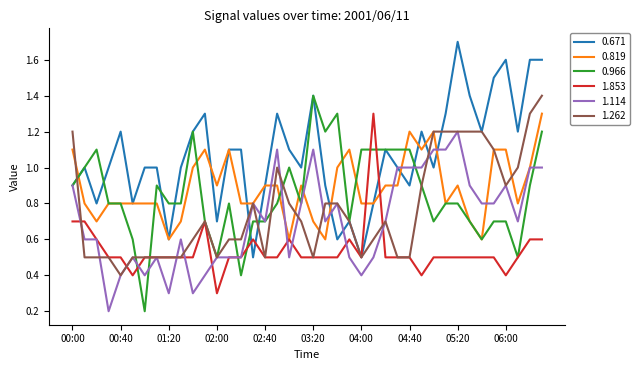

What is the lowest value of the 0.671 series?

0.5